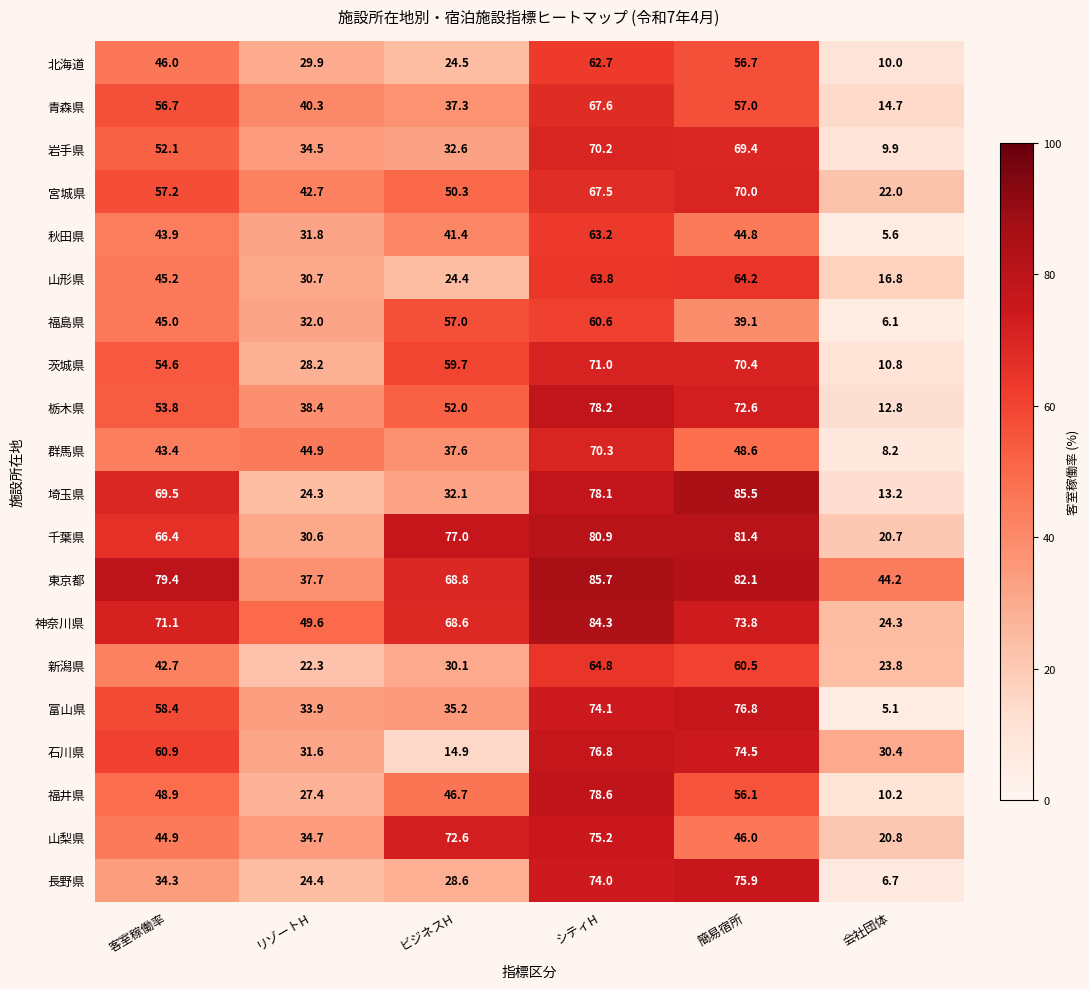

Which series has the largest total across all categories?

東京都